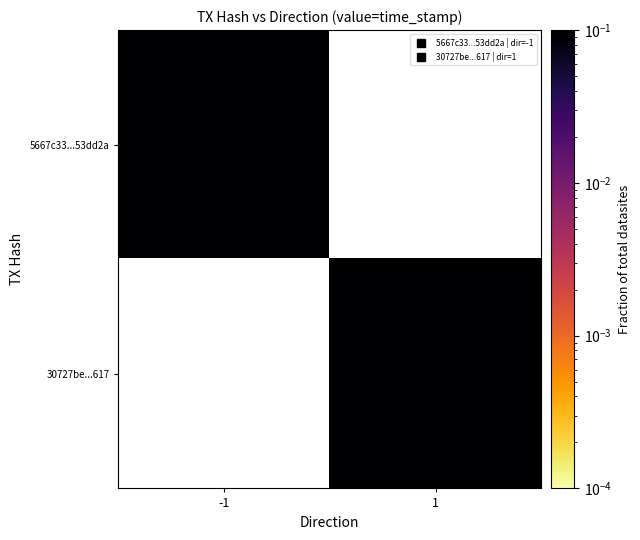

Is the value of 30727be...617 at 1 greater than the value of 5667c33...53dd2a at -1?

No